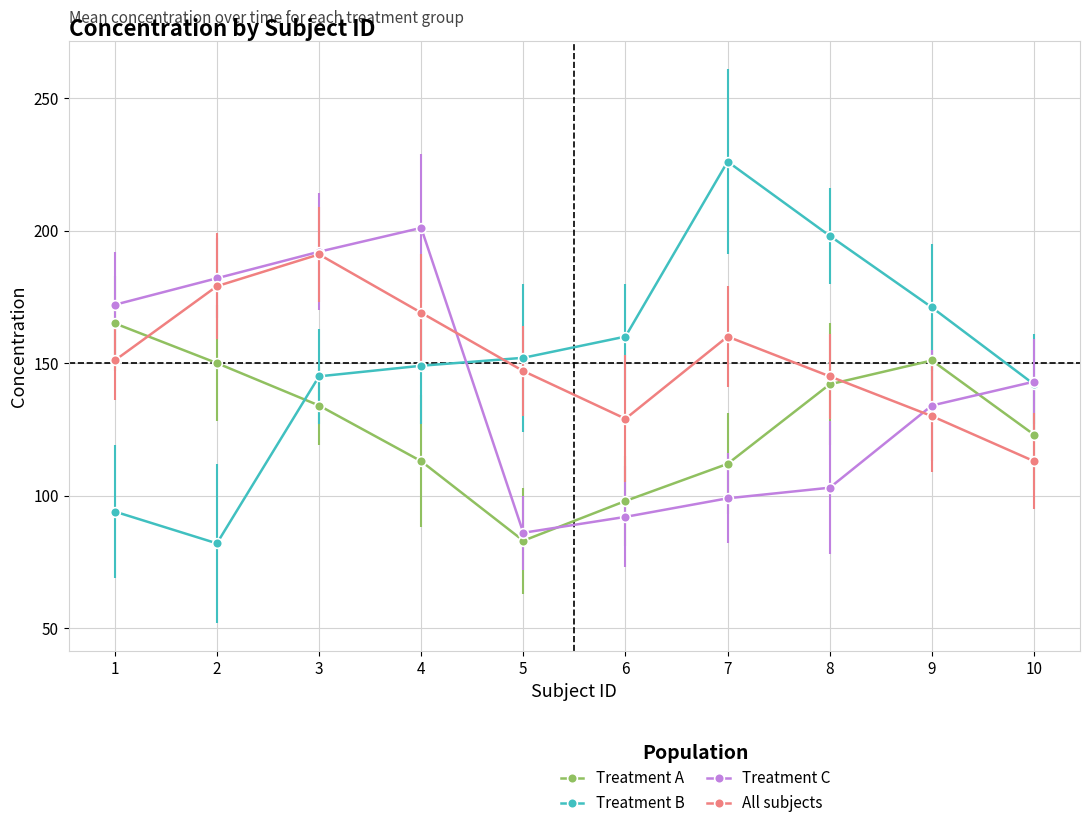

The Treatment C series shows 44 at 3. True or false?

False